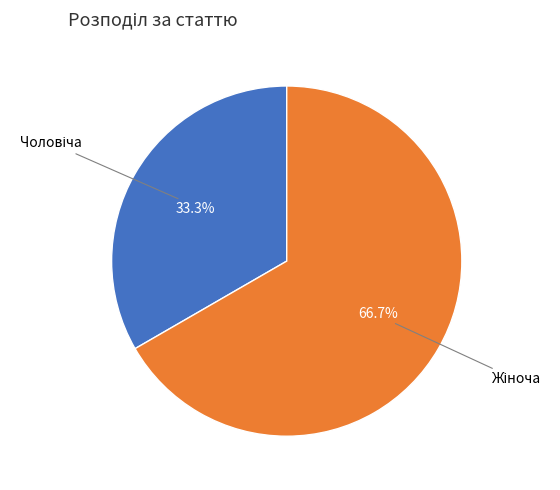

Is there any slice that represents more than half of the pie?

Yes